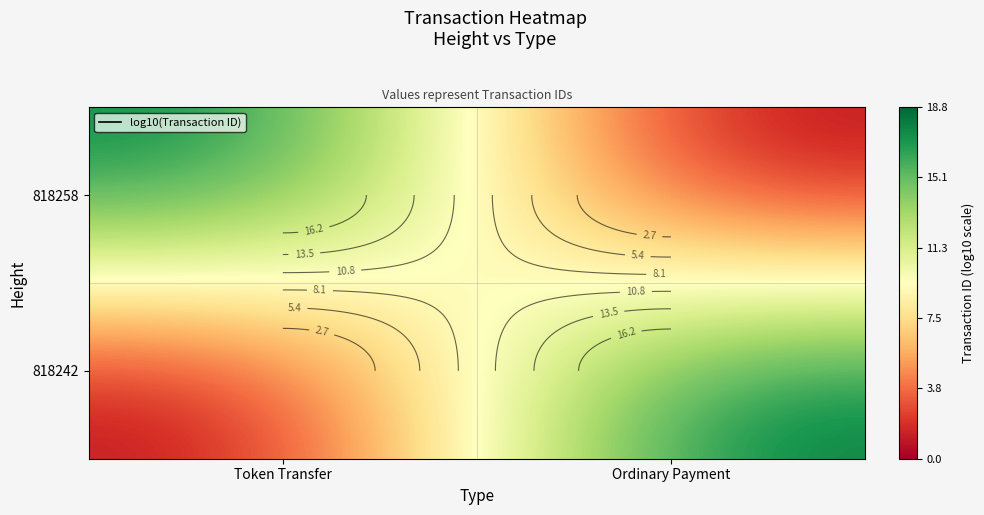

How many values in the 818258 series exceed 18?

1